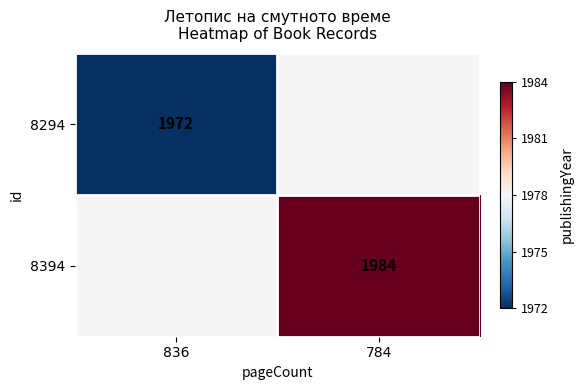

The 8294 series shows 1972 at 836. True or false?

True